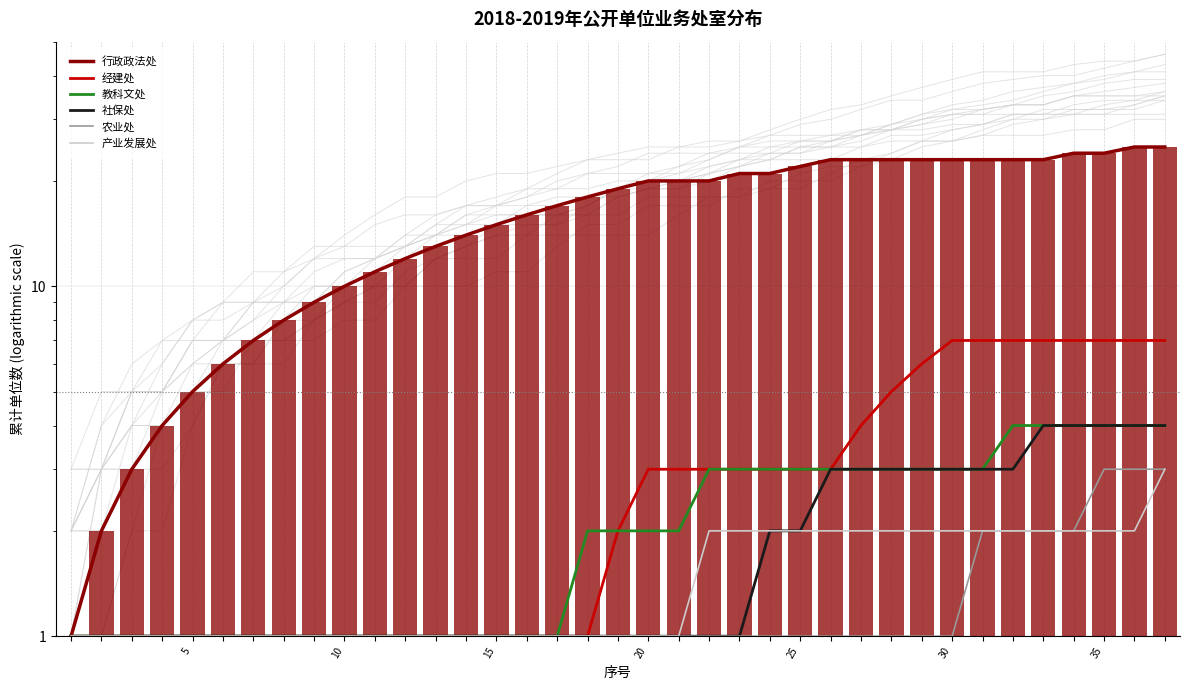

What is the minimum value shown in the chart?

1